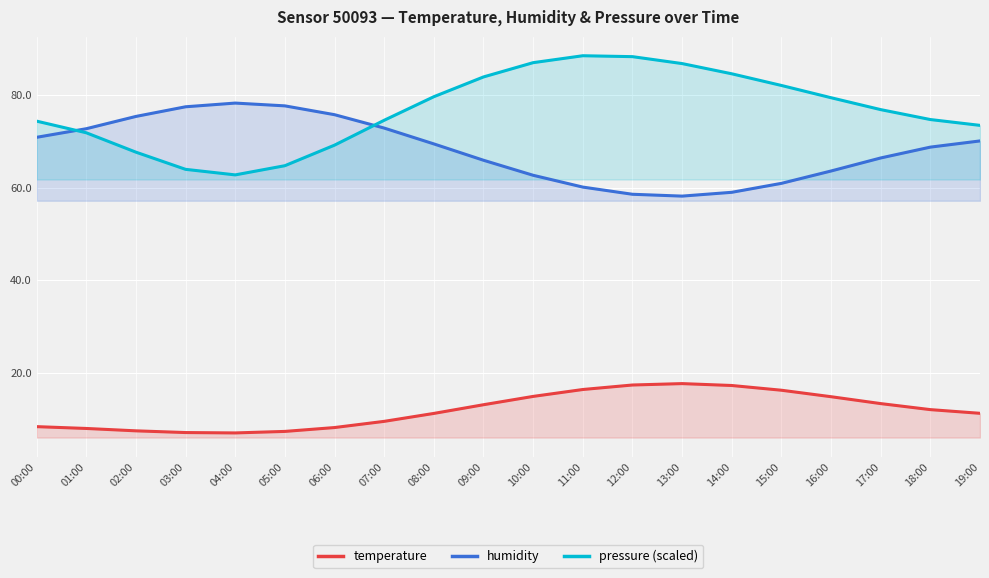

At how many categories does at least one series exceed 22?

20